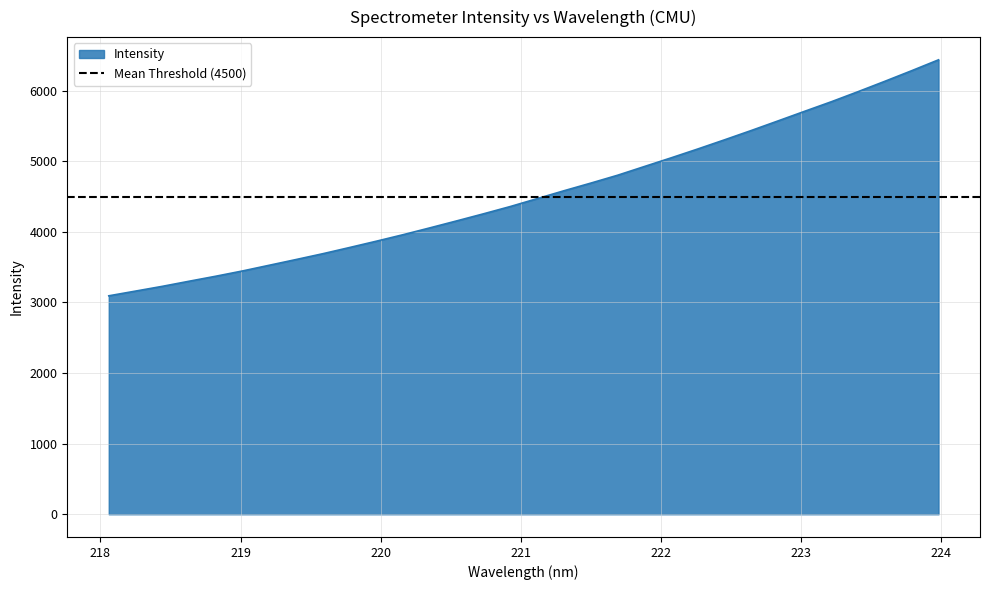

Reading right to left, extract all data points from this chart.

6436.5	6283.1	6133.4	5986.9	5844.0	5708.4	5571.5	5435.8	5303.6	5173.9	5047.8	4925.0	4801.6	4690.4	4582.4	4470.9	4359.6	4256.4	4156.2	4057.6	3960.8	3868.5	3779.0	3691.1	3608.6	3527.6	3446.7	3371.8	3300.5	3228.2	3160.8	3093.9